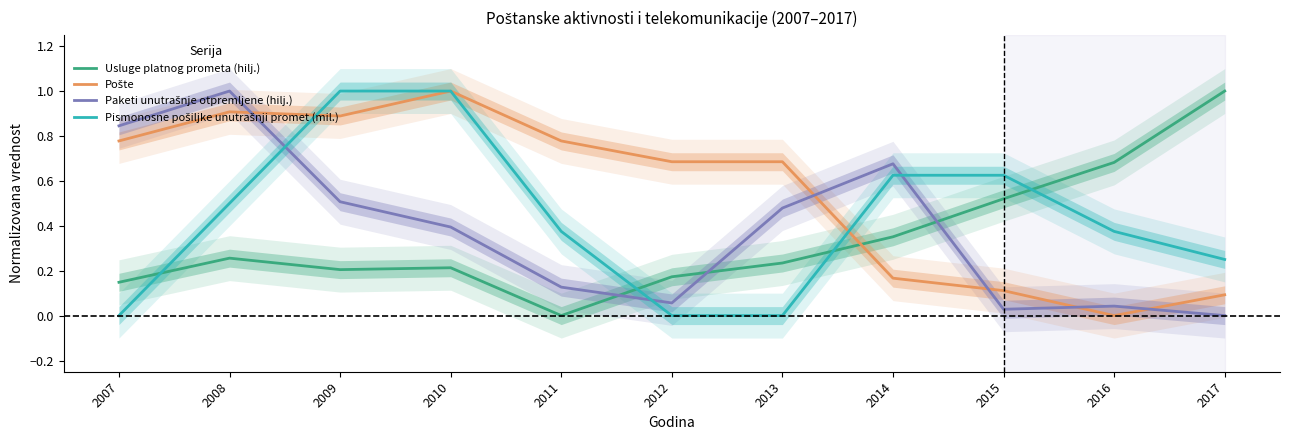

List the series in order of their overall mean, highest first.

Pošte, Pismonosne pošiljke unutrašnji promet (mil.), Paketi unutrašnje otpremljene (hilj.), Usluge platnog prometa (hilj.)